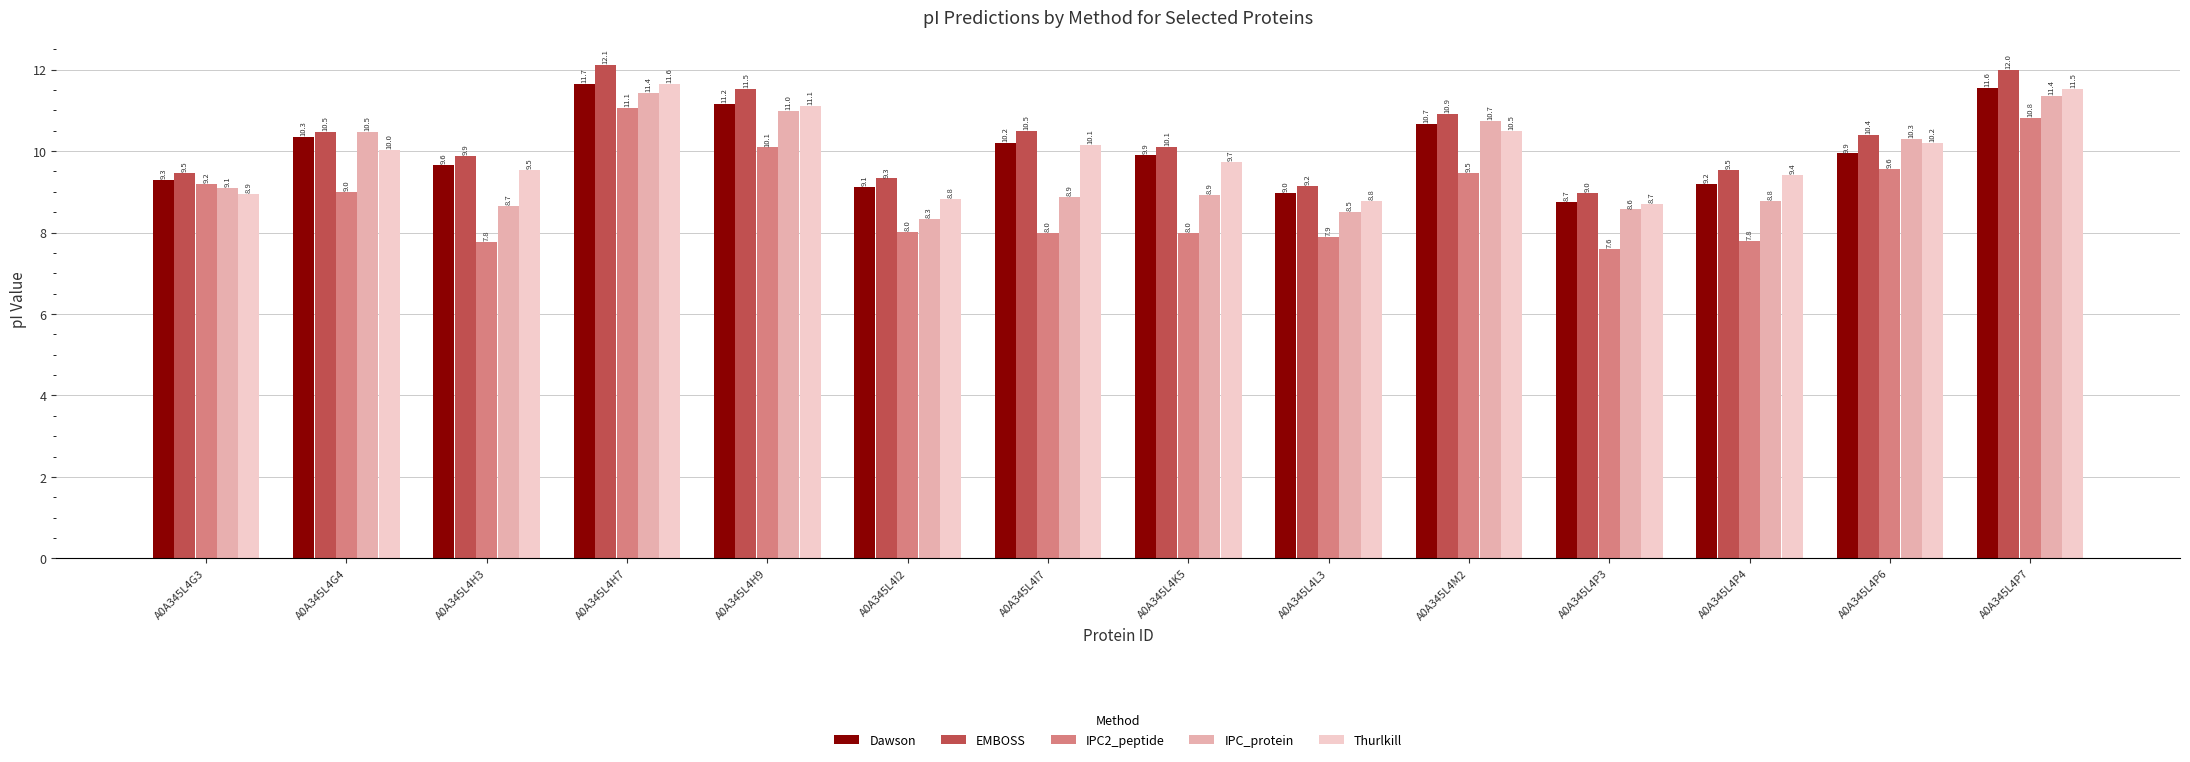

Which series has the largest total across all categories?

EMBOSS